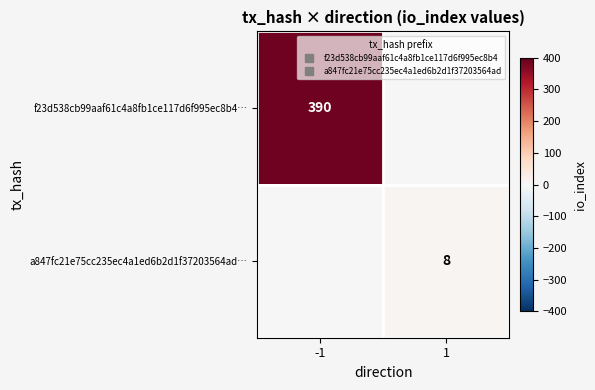

Rank the series by their average value, from lowest to highest.

a847fc21e75cc235ec4a1ed6b2d1f37203564ad…, f23d538cb99aaf61c4a8fb1ce117d6f995ec8b4…